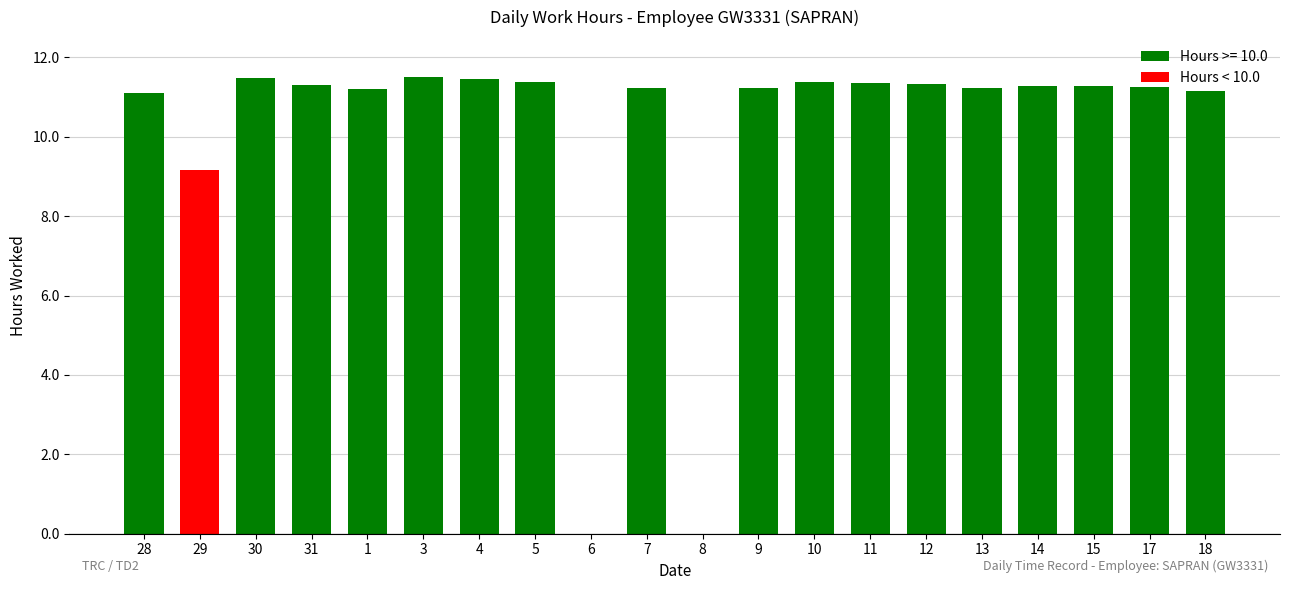

How many distinct data groups are displayed?

1